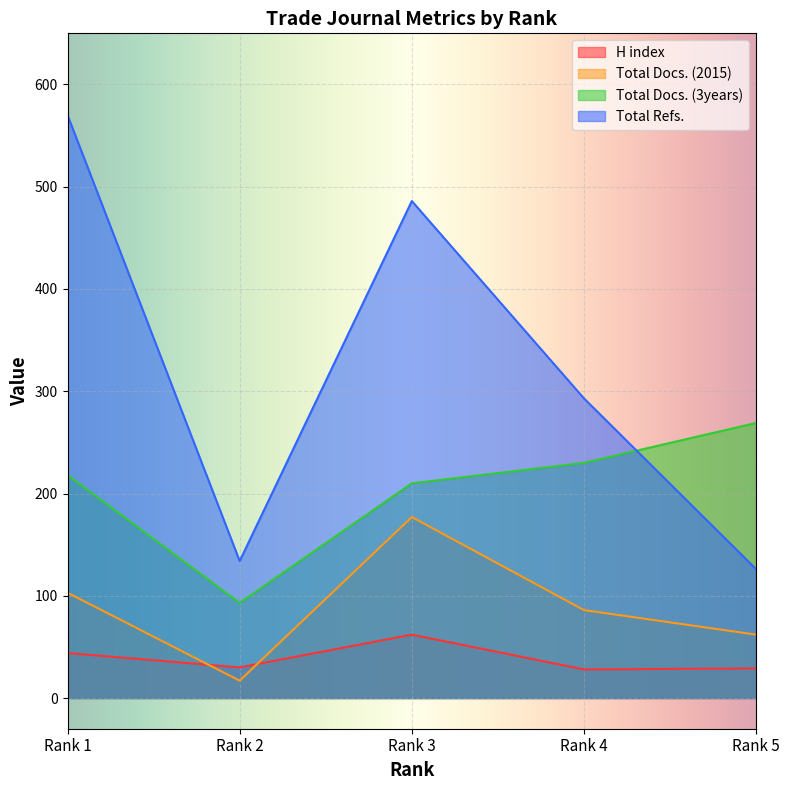

At how many categories does at least one series exceed 559?

1